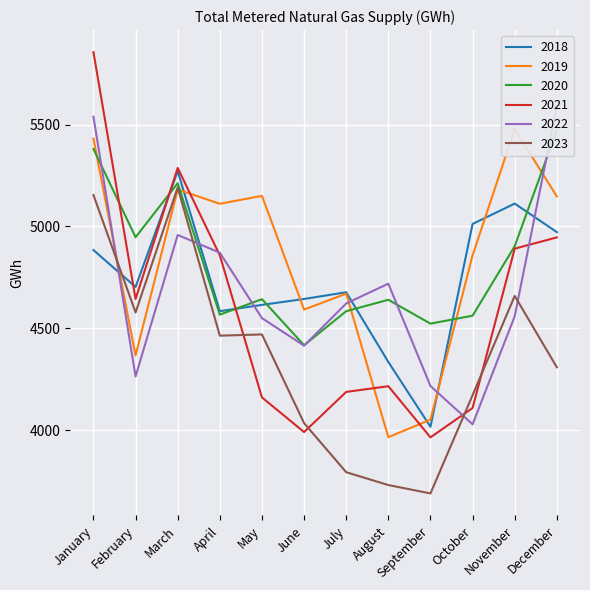

Reading right to left, transcribe all the data shown in this chart.

2018: 4972	5112	5012	4017	4335	4677	4644	4615	4584	5271	4703	4884
2019: 5147	5478	4858	4052	3966	4670	4592	5150	5111	5181	4367	5431
2020: 5472	4903	4562	4523	4640	4584	4417	4643	4567	5212	4947	5380
2021: 4946	4891	4109	3965	4216	4188	3991	4161	4858	5287	4644	5855
2022: 5590	4559	4029	4217	4719	4622	4415	4550	4871	4958	4264	5538
2023: 4309	4659	4172	3690	3731	3794	4035	4470	4464	5191	4578	5154